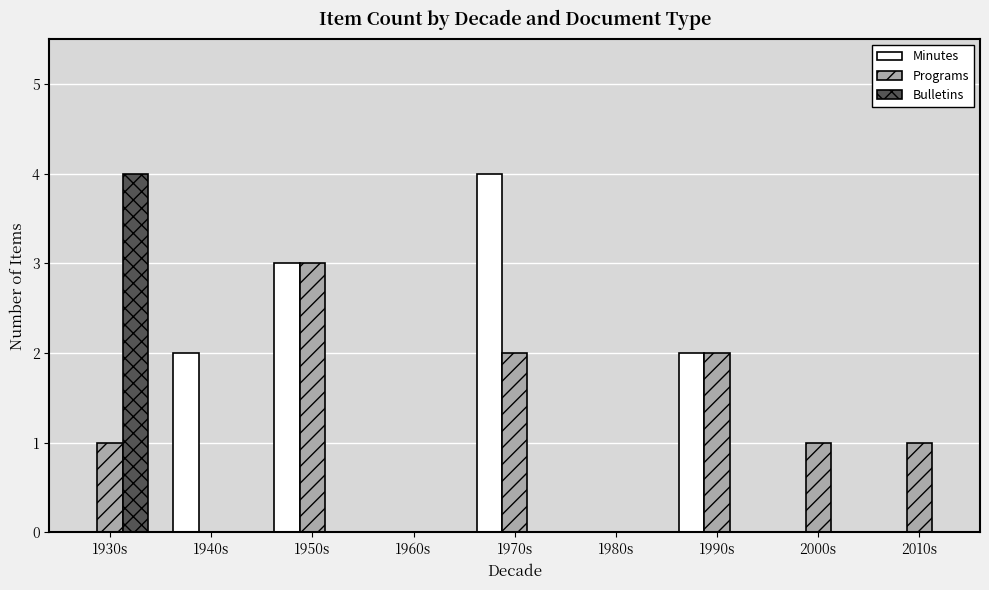

Reading left to right, transcribe all the data shown in this chart.

Minutes: 0	2	3	0	4	0	2	0	0
Programs: 1	0	3	0	2	0	2	1	1
Bulletins: 4	0	0	0	0	0	0	0	0